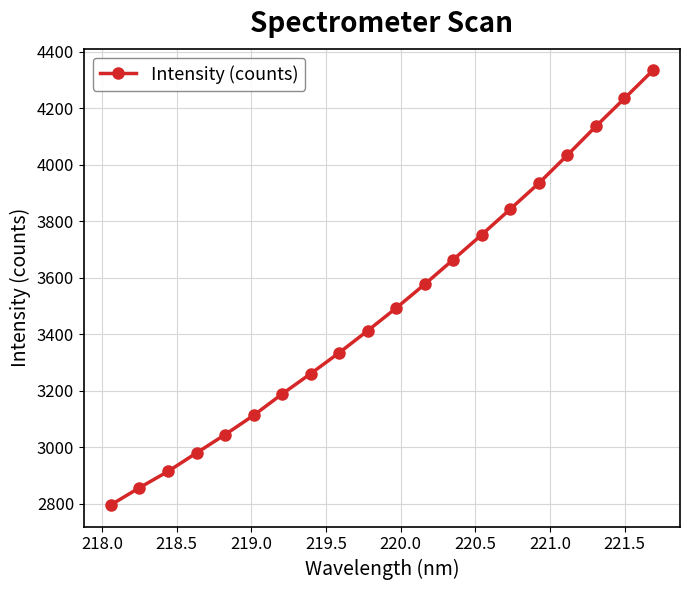

What is the smallest value displayed?

2797.0